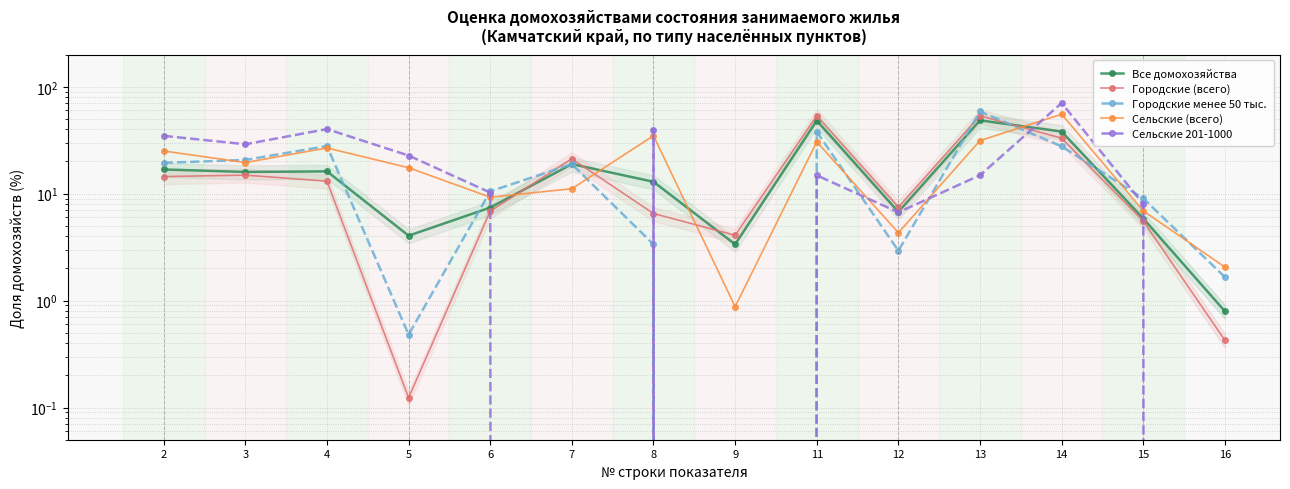

How many interior local peaks does the Городские менее 50 тыс. series have?

4